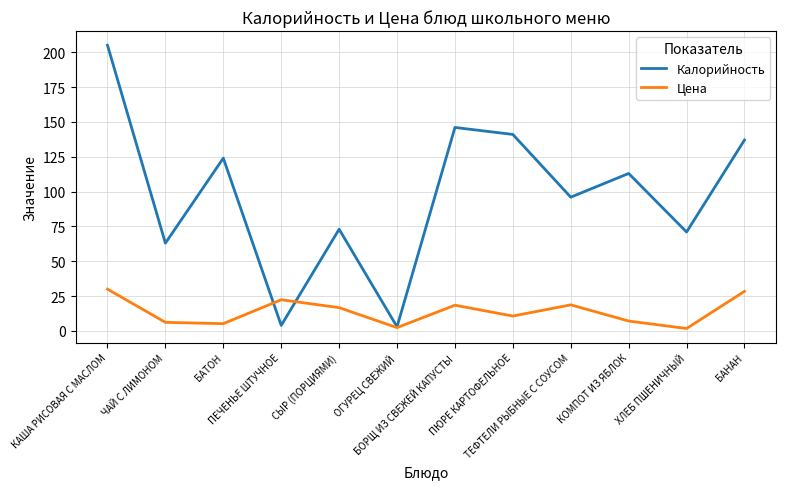

Which series ends up on top after the final intersection of Цена and Калорийность?

Калорийность